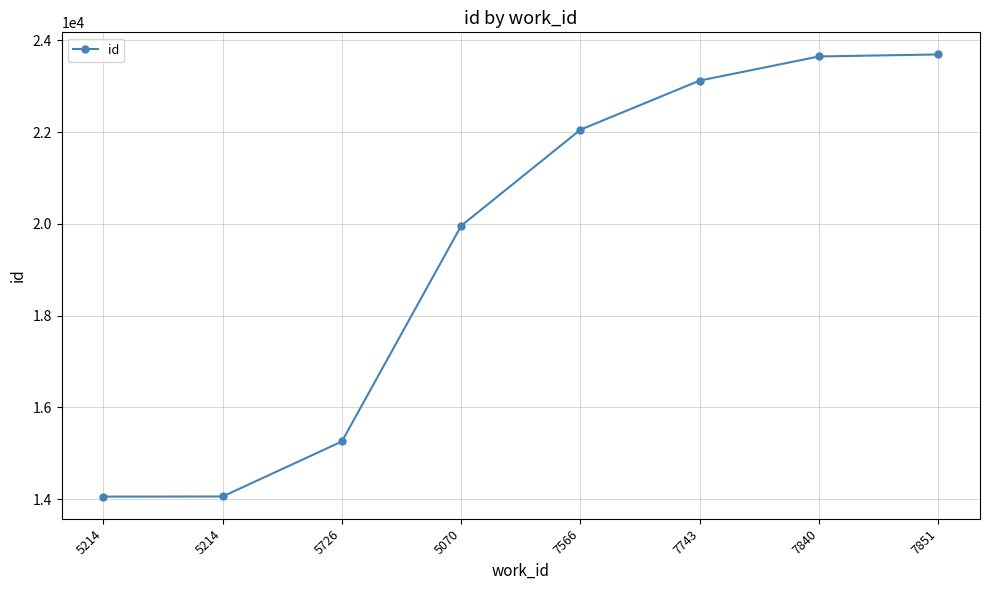

Does the chart have visible grid lines?

Yes